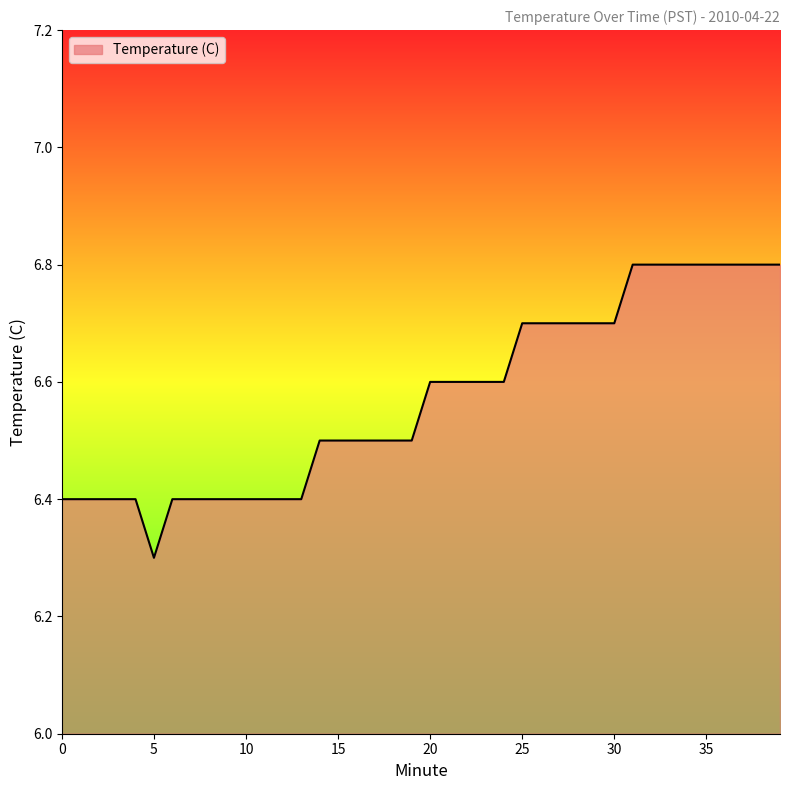

What is the difference between the maximum and minimum values?

0.5